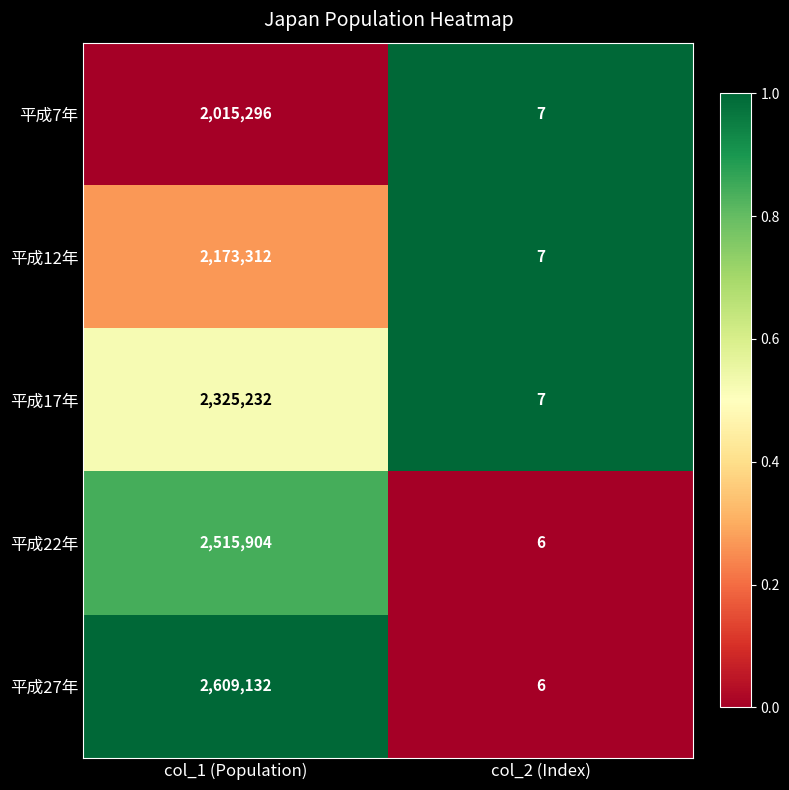

What is the sum of all 平成27年 values?

2609138